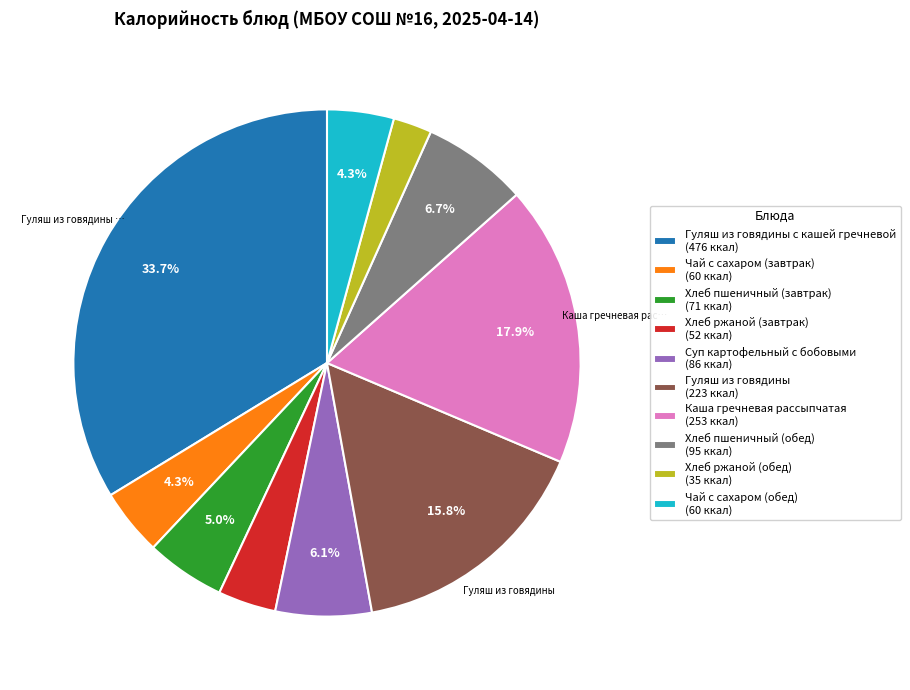

Which has a higher value, Суп картофельный с бобовыми (86 ккал) or Хлеб ржаной (завтрак) (52 ккал)?

Суп картофельный с бобовыми (86 ккал)